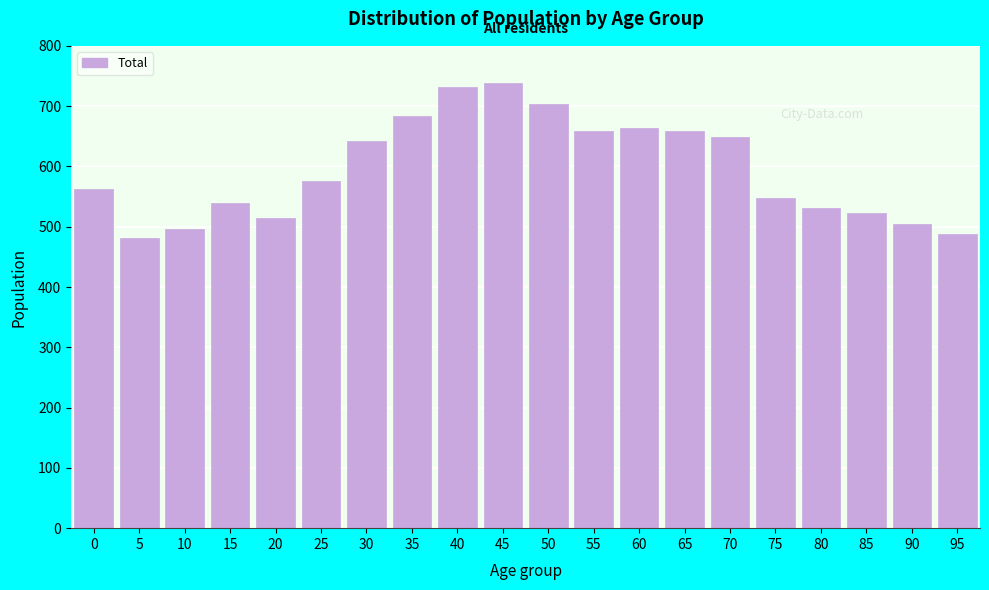

Reading right to left, extract all data points from this chart.

488	505	523	531	547	648	659	663	659	703	738	731	683	642	575	515	540	497	482	563